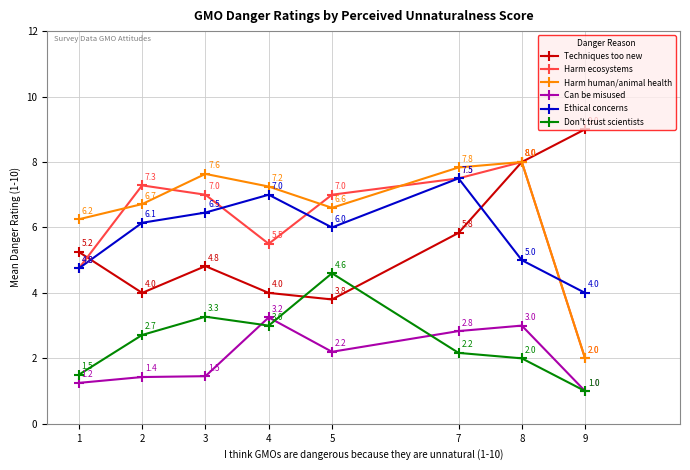

Which category has the highest value in the Harm human/animal health series?

8